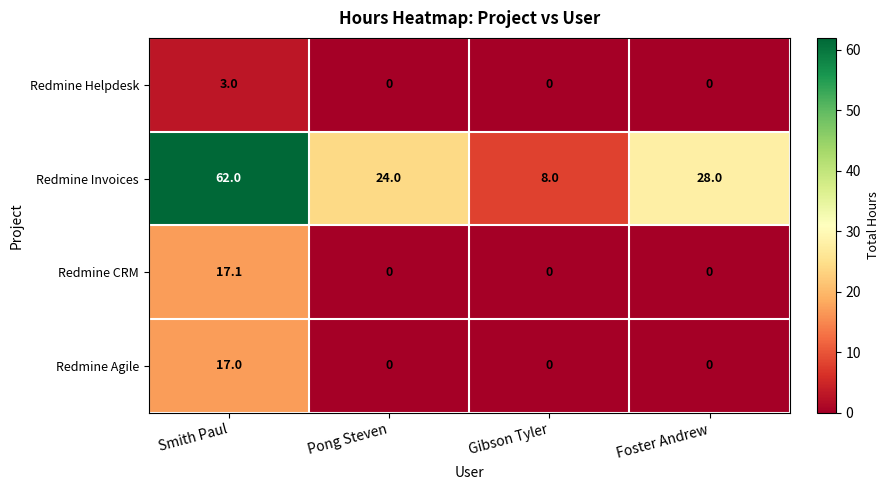

Reading left to right, list all the values displayed in this chart.

Redmine Helpdesk: Smith Paul=3.0	Pong Steven=0.0	Gibson Tyler=0.0	Foster Andrew=0.0
Redmine Invoices: Smith Paul=62.0	Pong Steven=24.0	Gibson Tyler=8.0	Foster Andrew=28.0
Redmine CRM: Smith Paul=17.1	Pong Steven=0.0	Gibson Tyler=0.0	Foster Andrew=0.0
Redmine Agile: Smith Paul=17.0	Pong Steven=0.0	Gibson Tyler=0.0	Foster Andrew=0.0